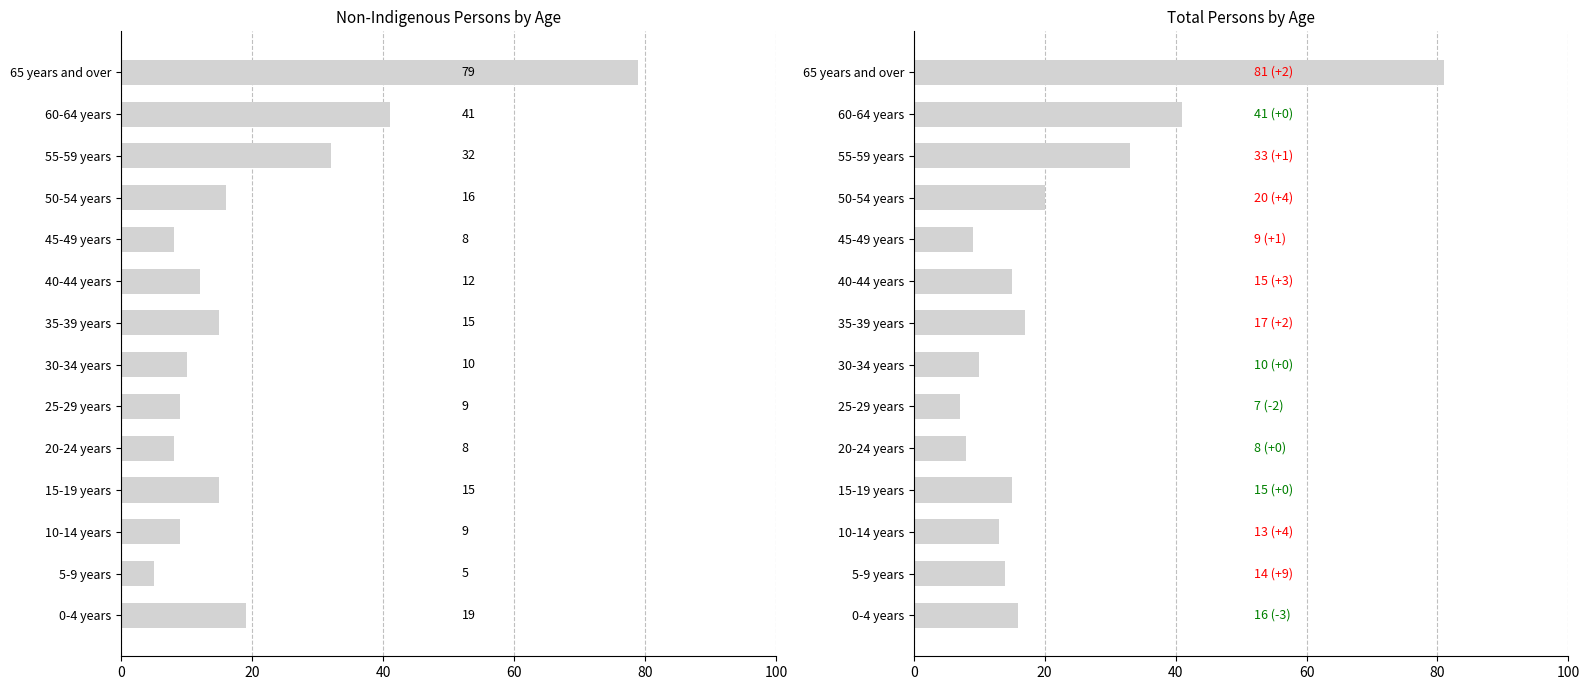

What is the average value of the Total Persons series?

21